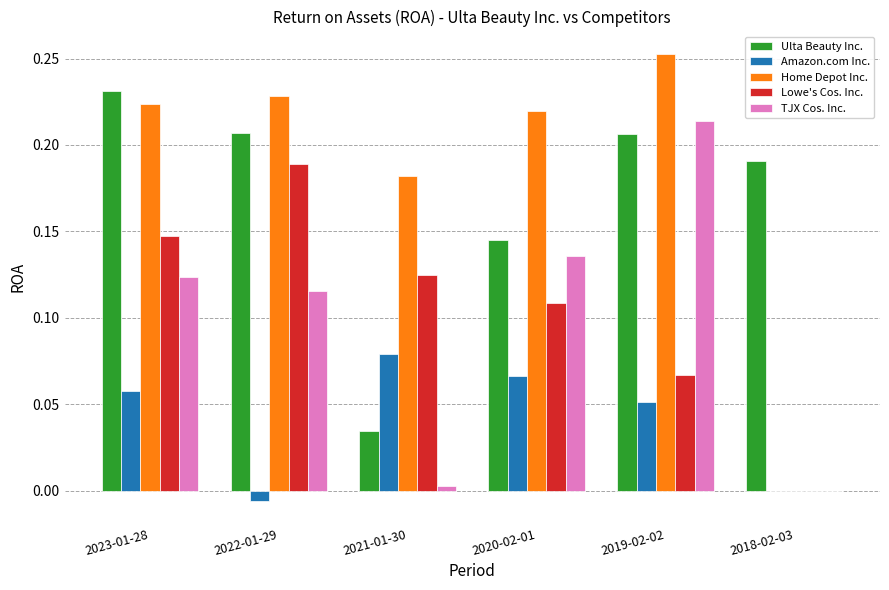

Is it true that TJX Cos. Inc. equals 0.4 at 2019-02-02?

False